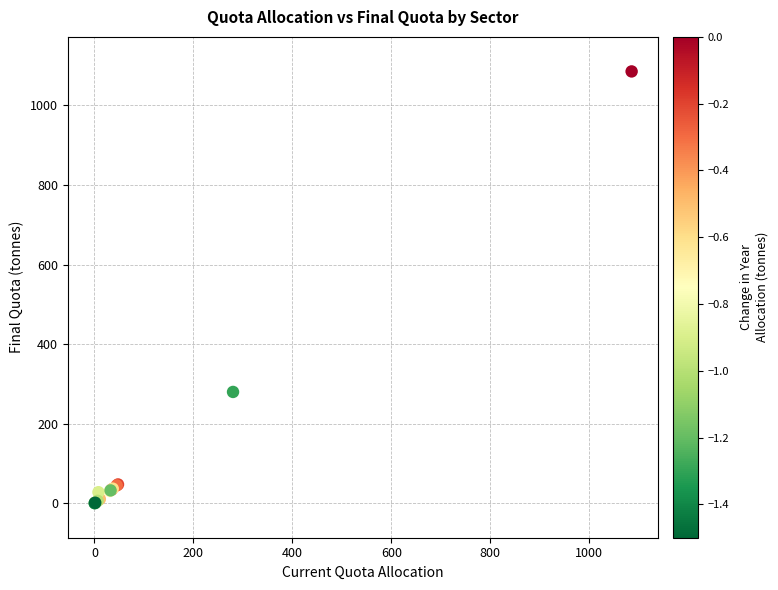

What Y value in the scatter plot is closest to 543?

280.1